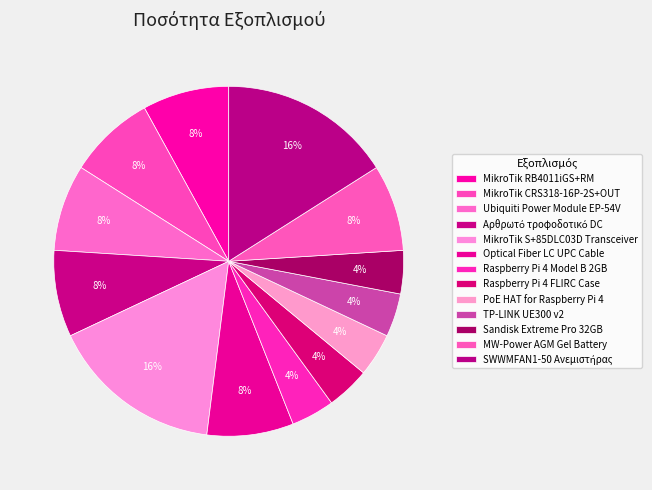

What percentage is NOT represented by Ubiquiti Power Module EP-54V?

92.0%